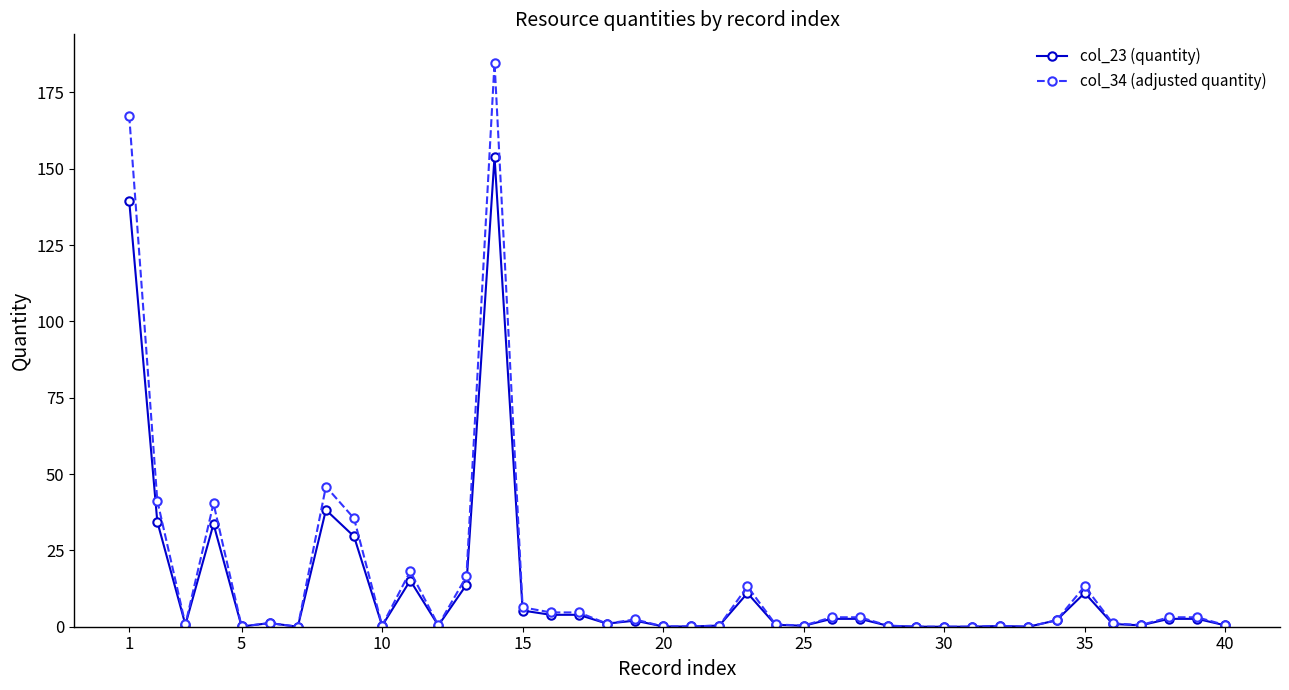

What is the maximum value for col_23 (quantity)?

154.0